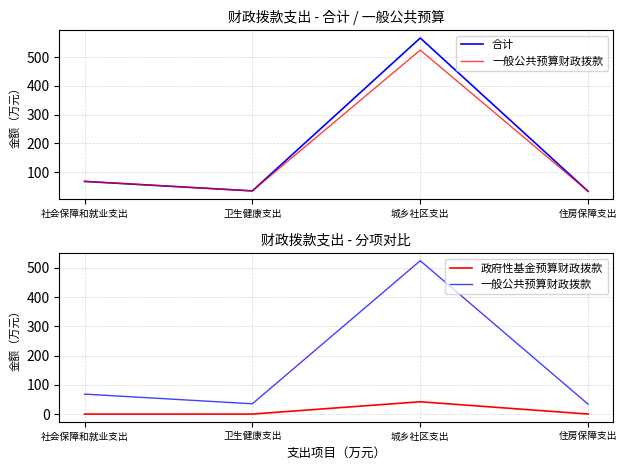

In 合计, how many points are higher than both neighbors (excluding endpoints)?

1